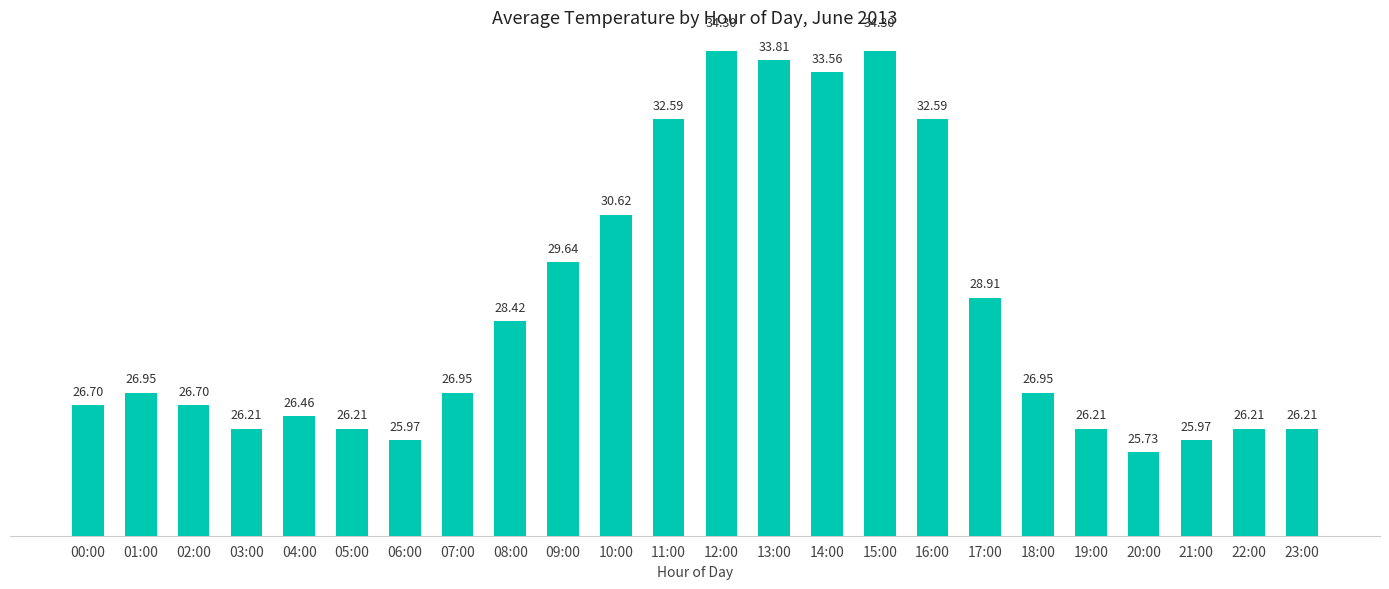

How many series are shown in this chart?

1